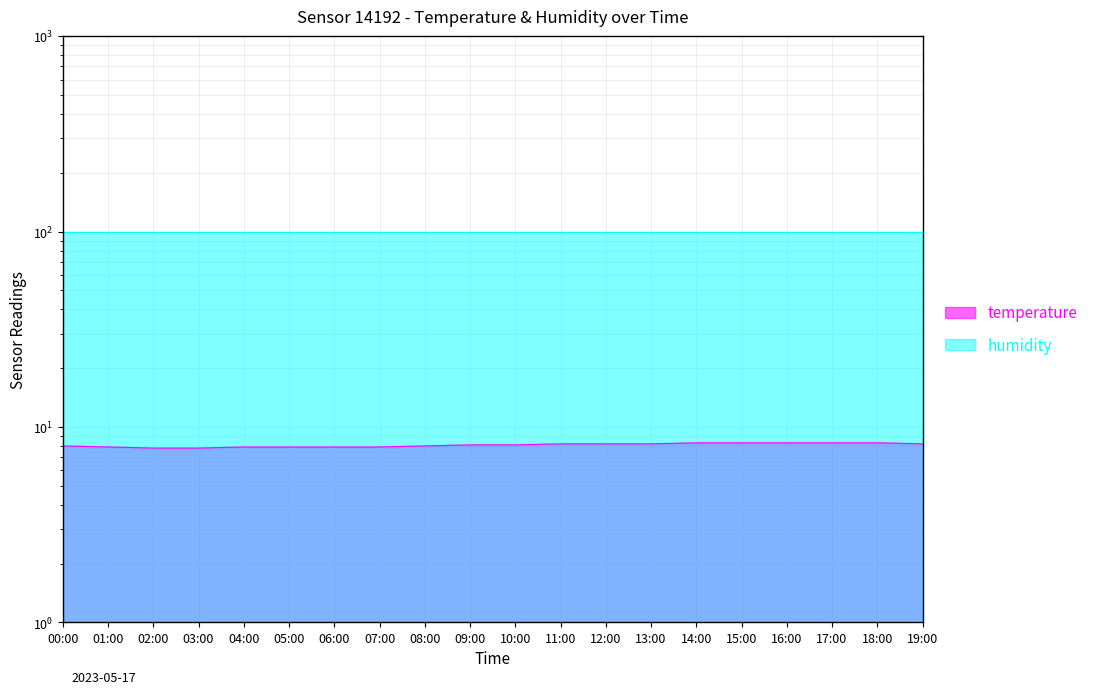

Which category has the lowest value across all series?

02:00